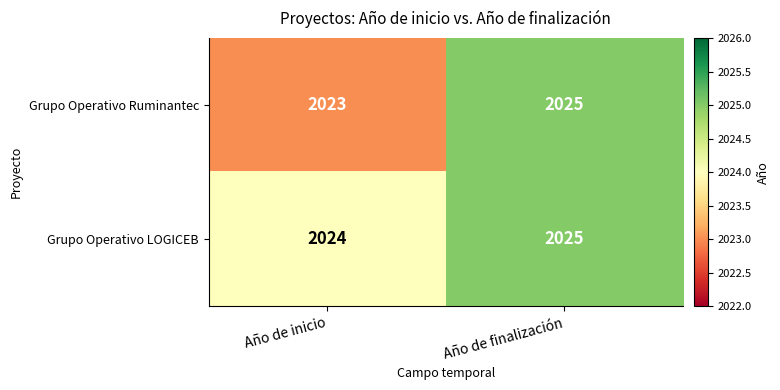

True or false: Grupo Operativo Ruminantec has a value of 2025 at Año de finalización.

True